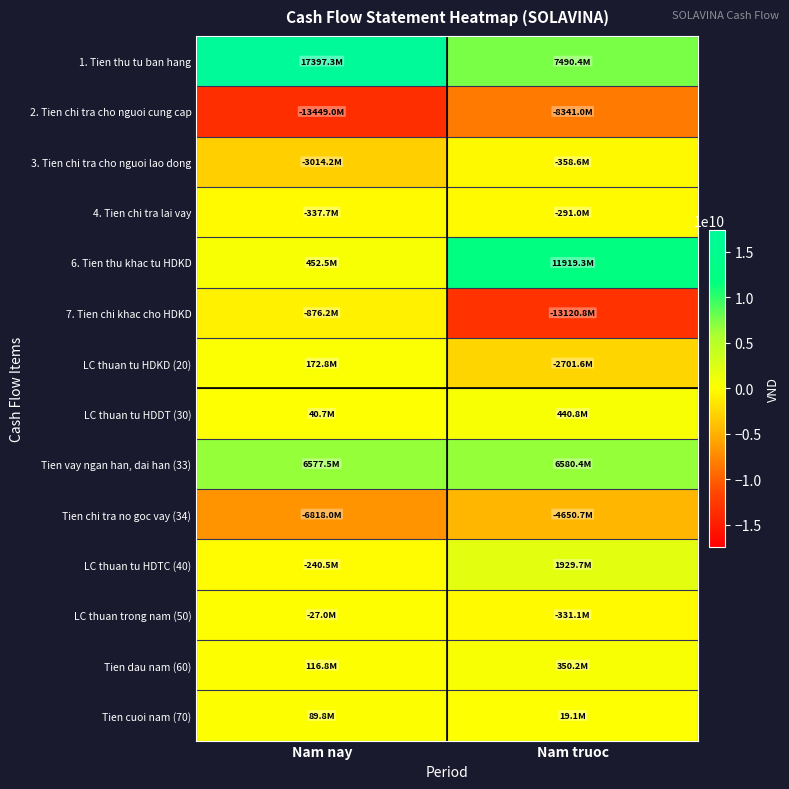

Which series has the largest range (max minus min)?

7. Tien chi khac cho HDKD